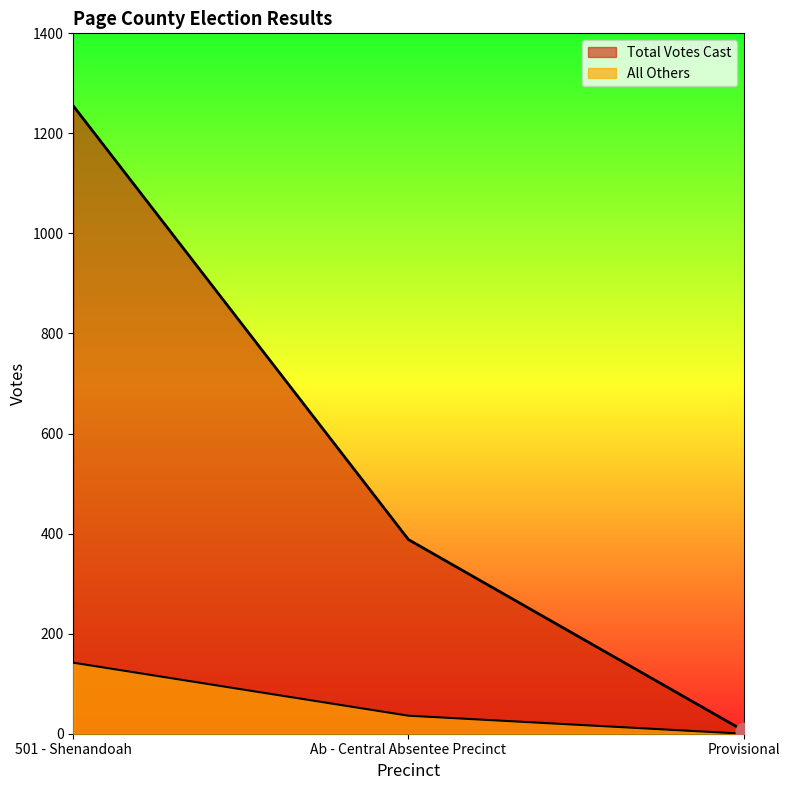

What is the average value of the Total Votes Cast series?

550